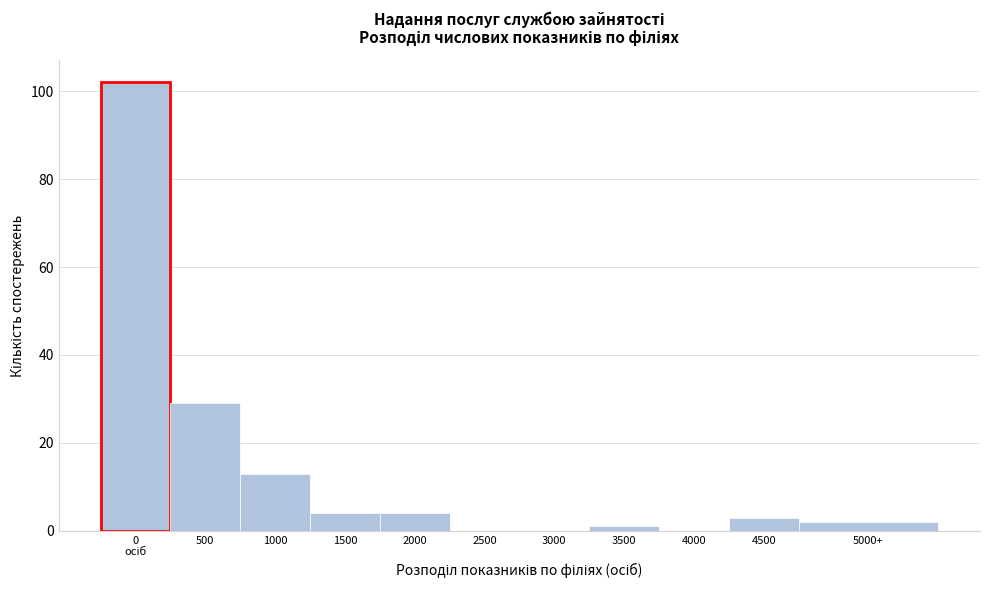

What is the greatest value displayed?

102